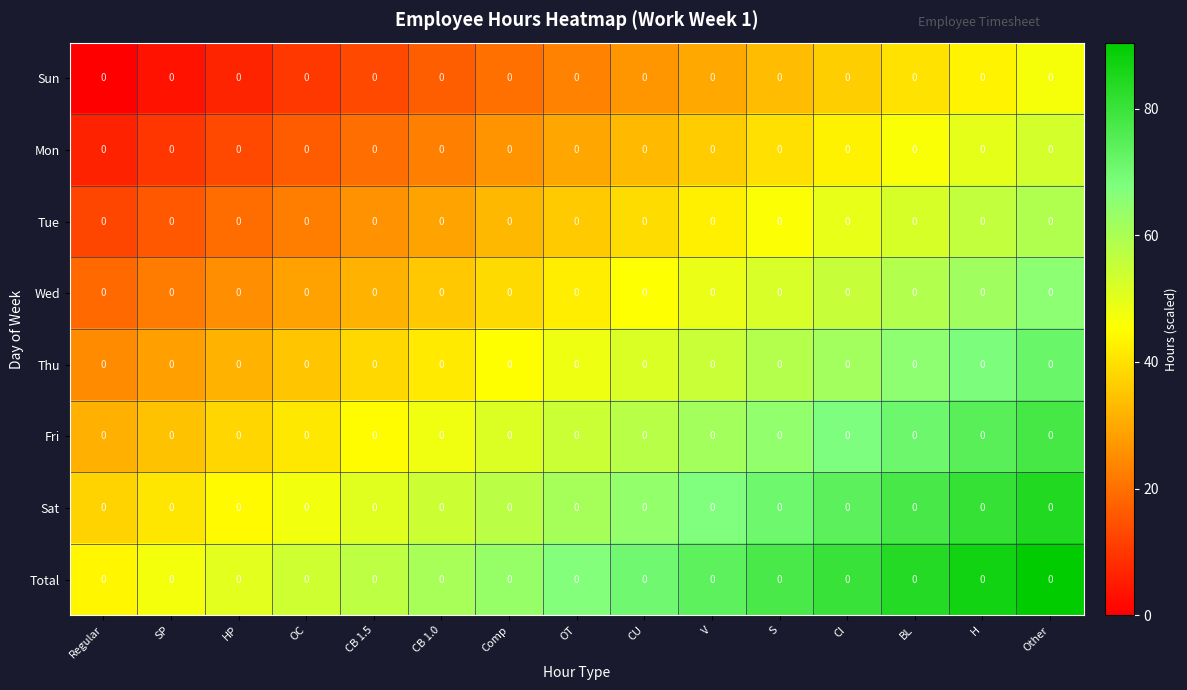

Rank the series by their maximum value, from lowest to highest.

Sun, Mon, Tue, Wed, Thu, Fri, Sat, Total